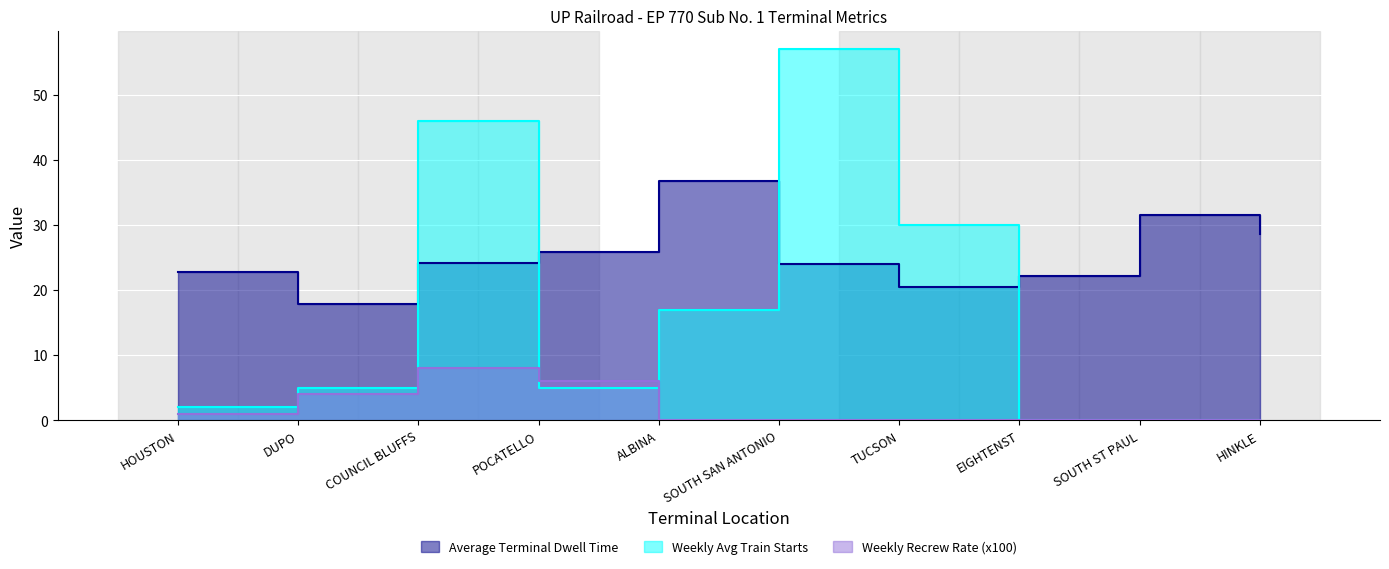

Is the value of Weekly Avg Train Starts at TUCSON greater than the value of Average Terminal Dwell Time at HINKLE?

Yes